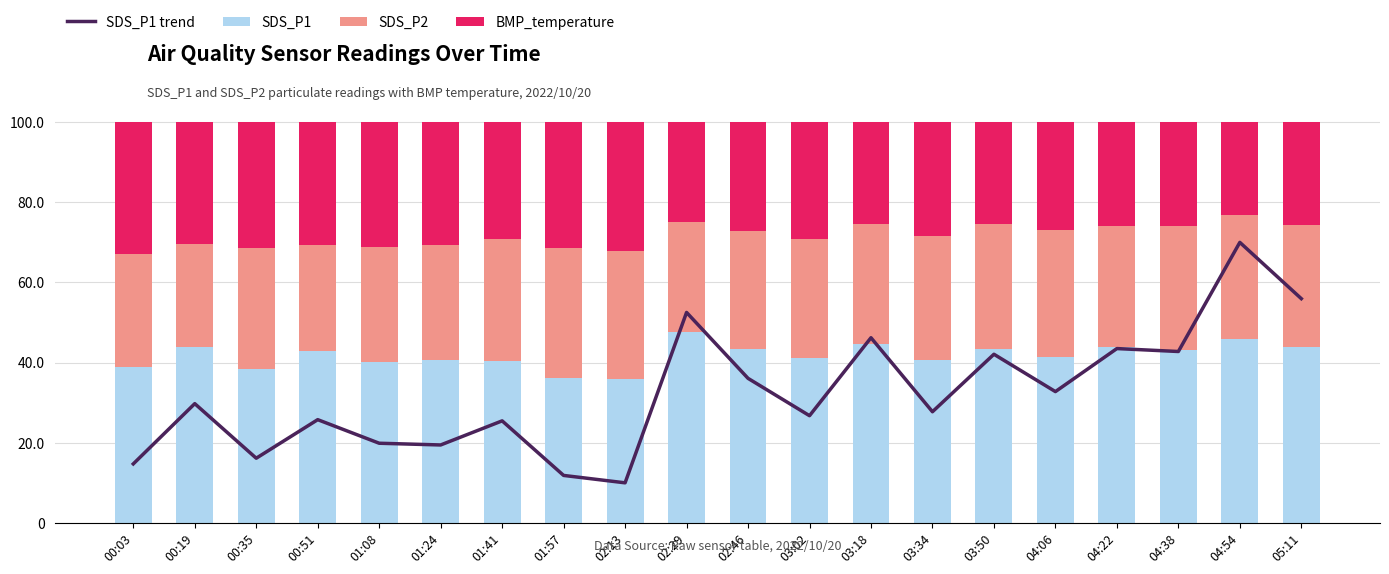

What is the spread (max minus min) of values at 02:29?

27.7